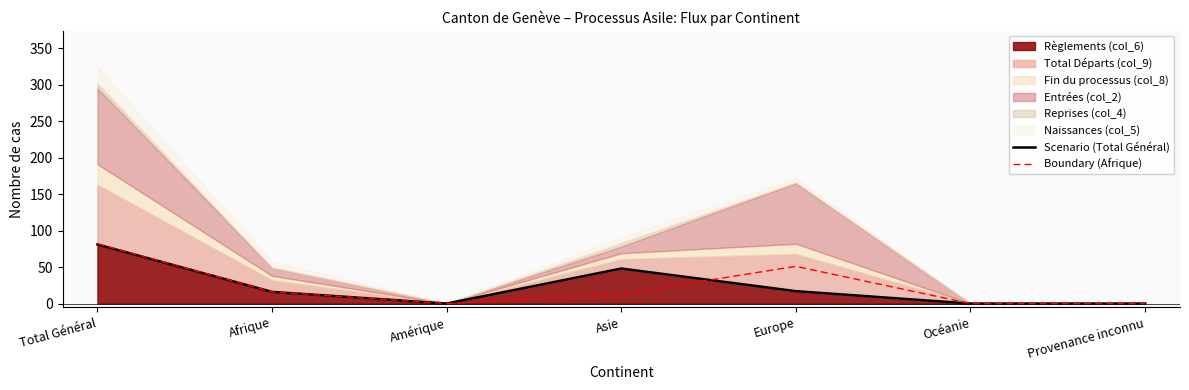

What is the difference between the maximum and second lowest values in the Scenario (Total Général) series?

81